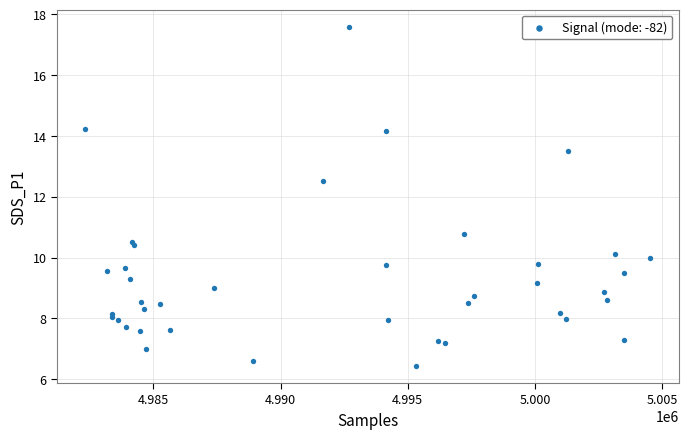

What Y value in the scatter plot is closest to 12?

12.5